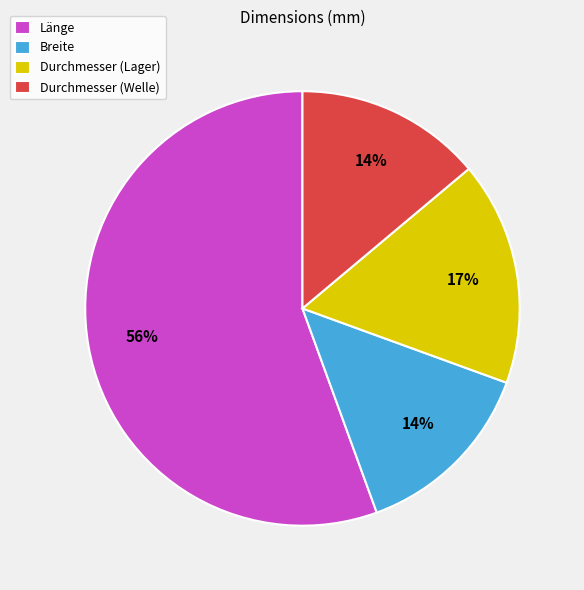

Do Durchmesser (Welle) and Breite together represent more than half of the pie?

No